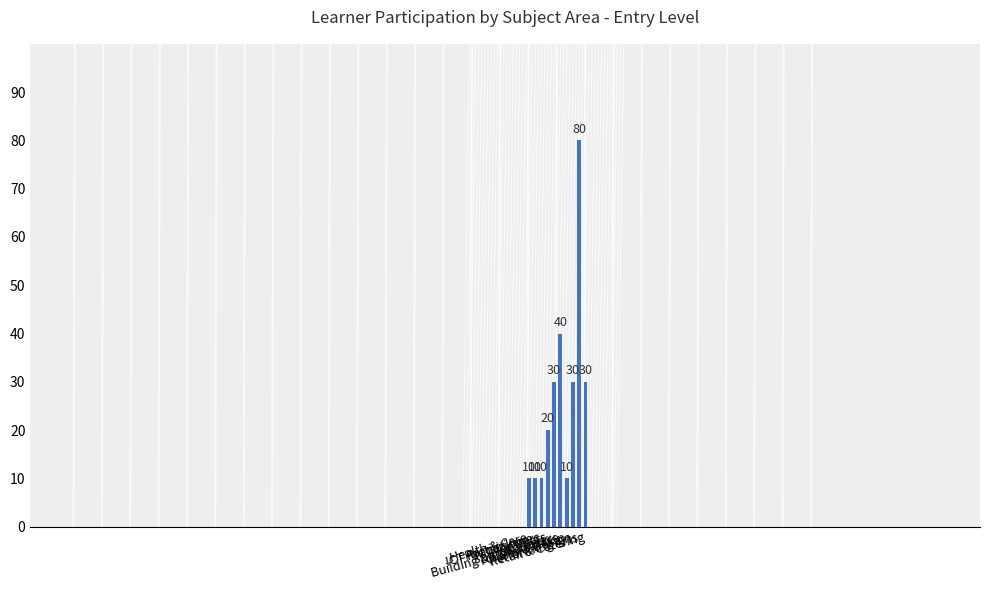

What is the difference between the values at Retail & Catering and Sport & Leisure?

10